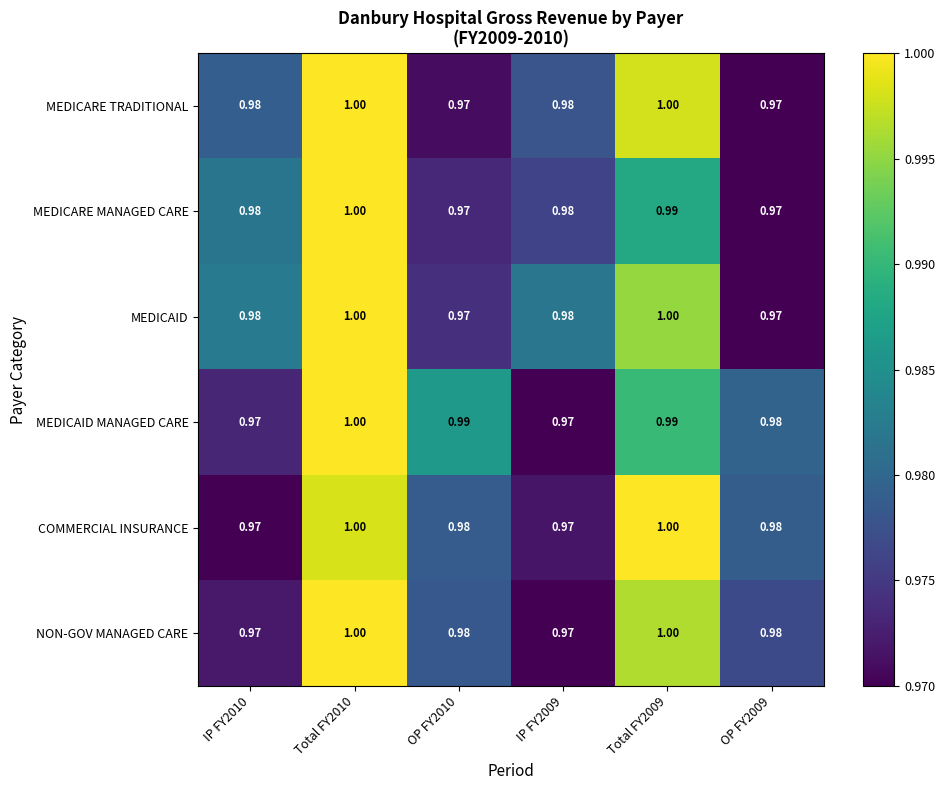

Which series has the largest range (max minus min)?

MEDICARE TRADITIONAL